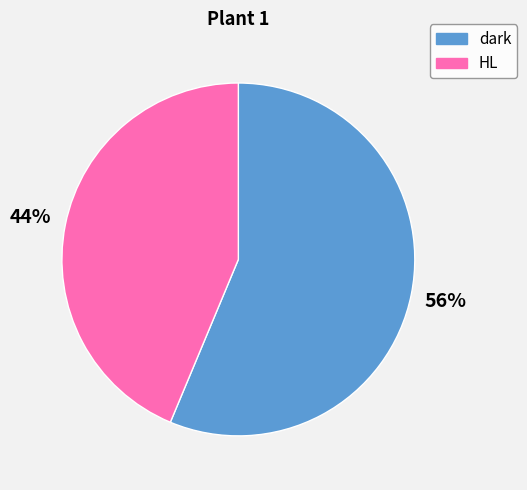

Does HL represent more than half of the total?

No